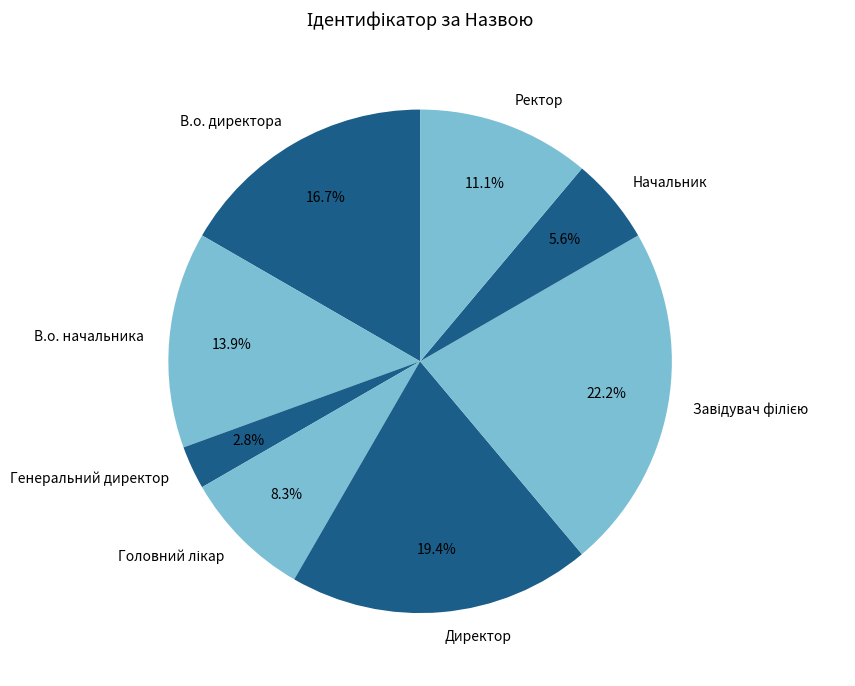

Combined, do Директор and В.о. директора account for over 50%?

No